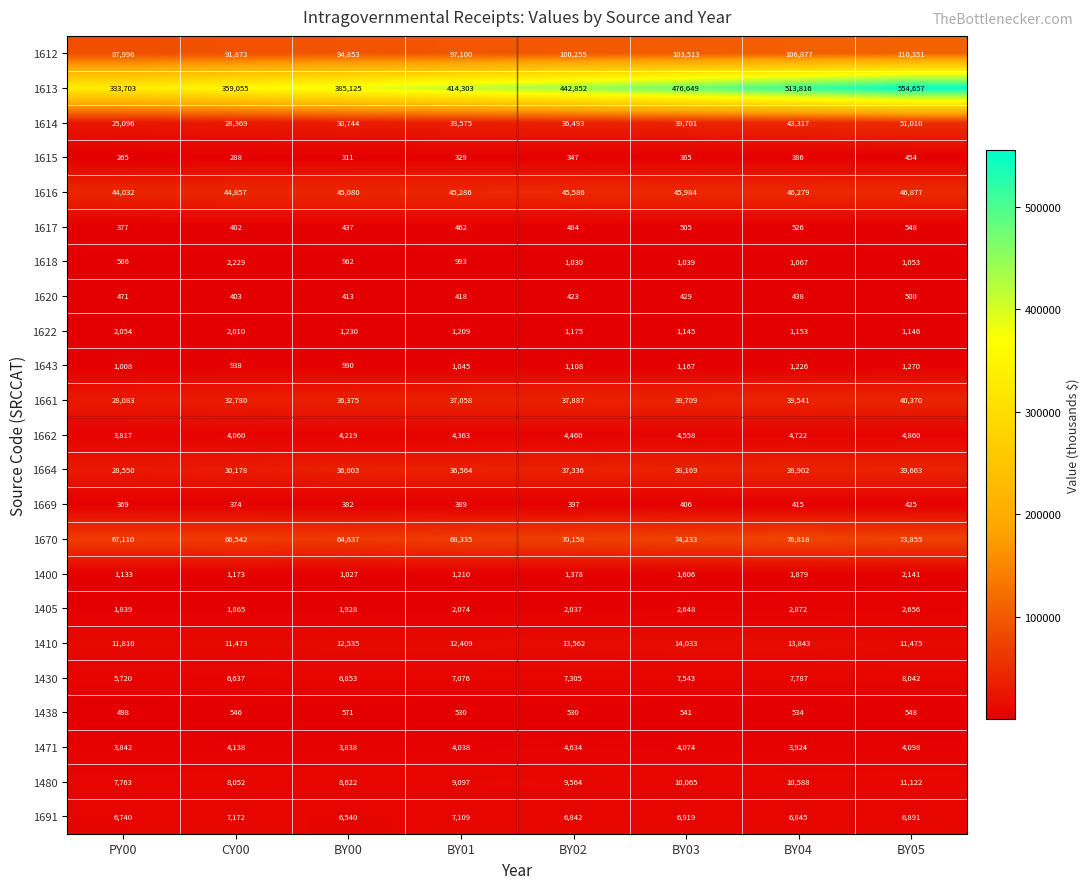

True or false: 1400 has a value of 1424 at BY00.

False